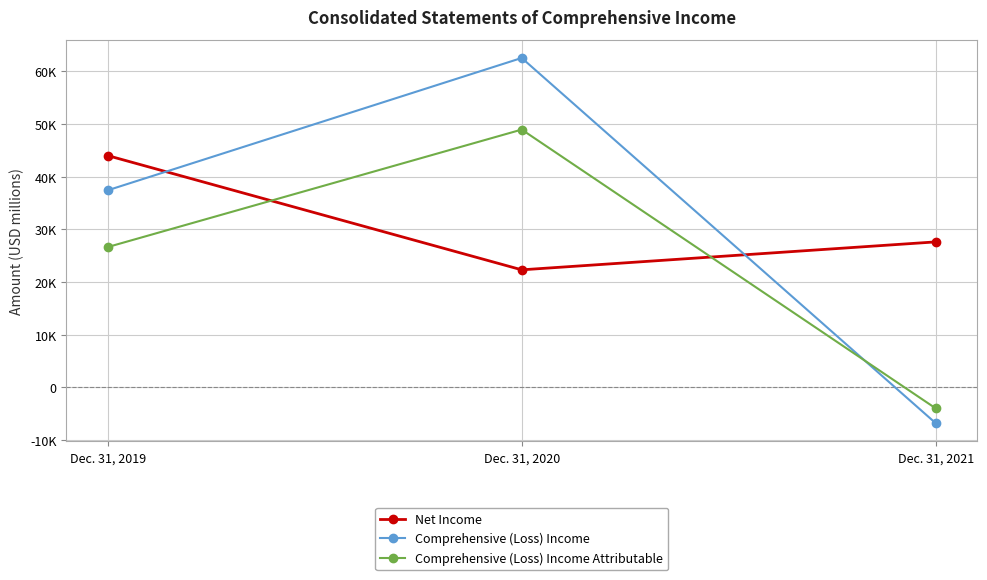

Rank the categories by Comprehensive (Loss) Income Attributable value from lowest to highest.

Dec. 31, 2021, Dec. 31, 2019, Dec. 31, 2020